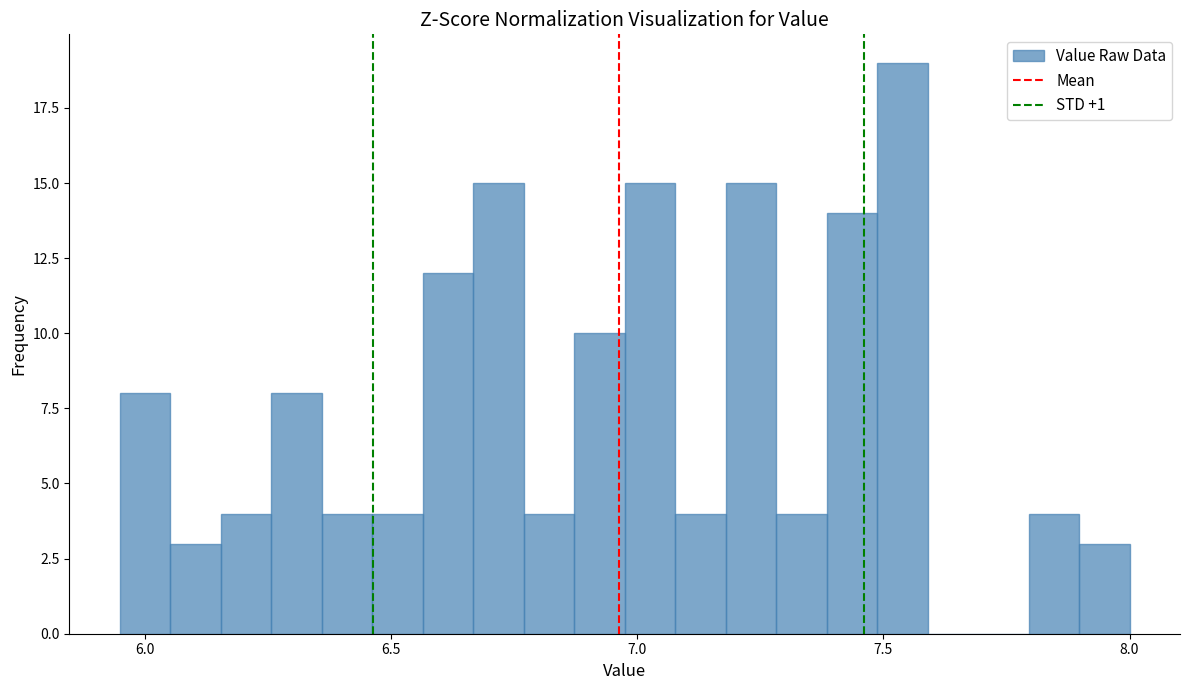

Around what value on the x-axis is the tallest bar? Give the approximate position of its centre, as read against the axis.

7.55